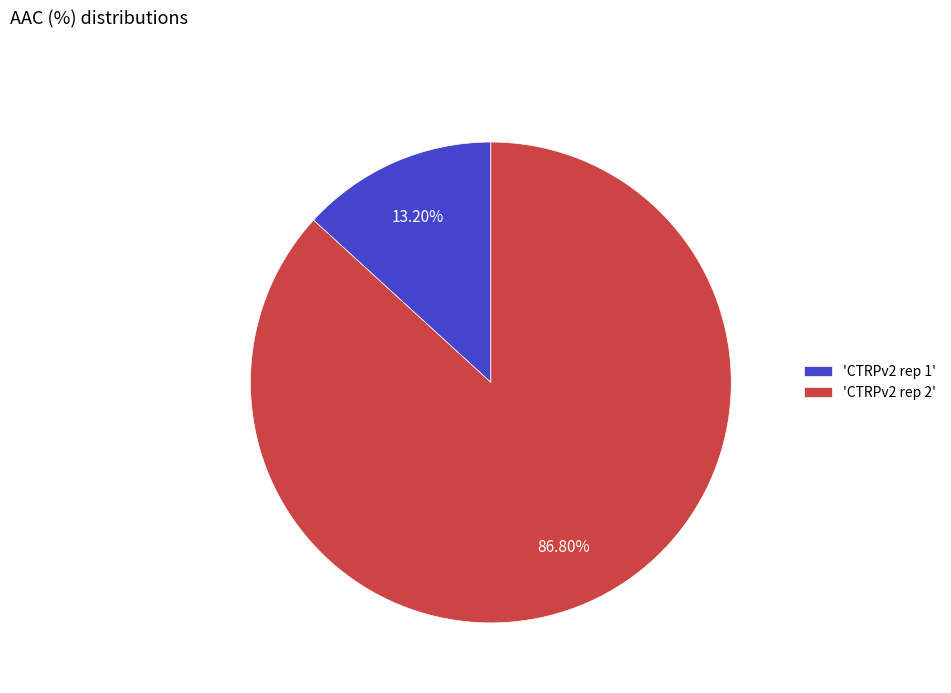

How many slices are in this pie chart?

2